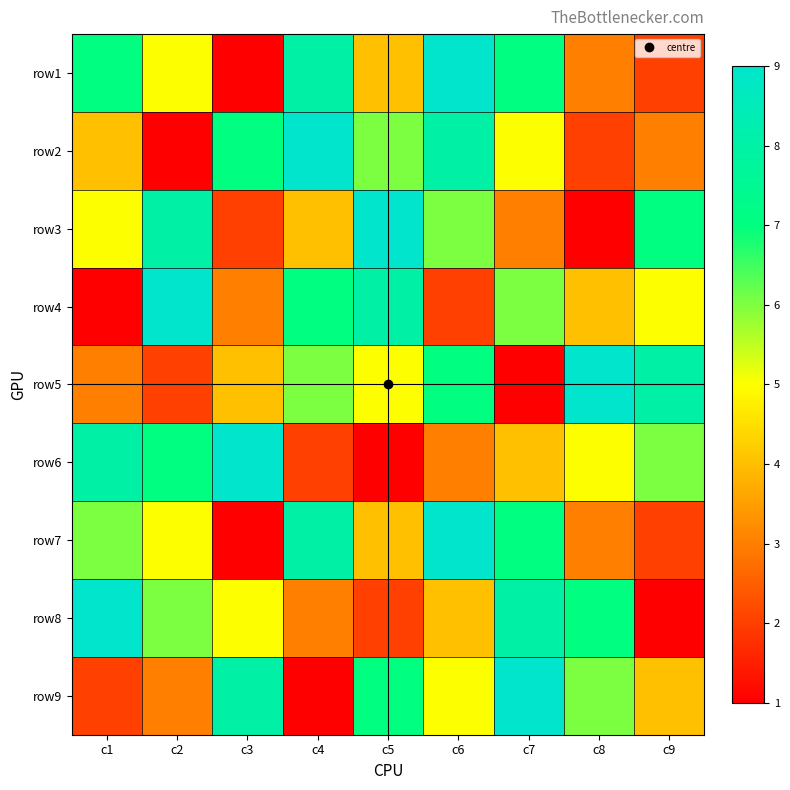

At which category is the sum across all series the highest?

c6